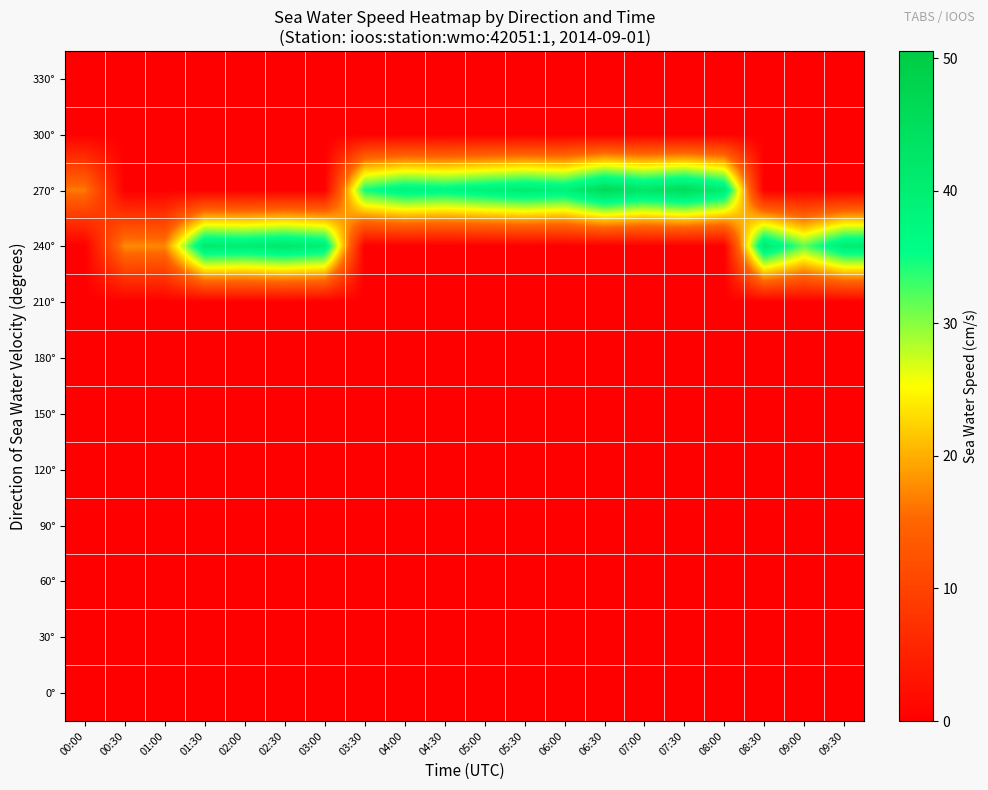

At how many categories does at least one series exceed 35?

15